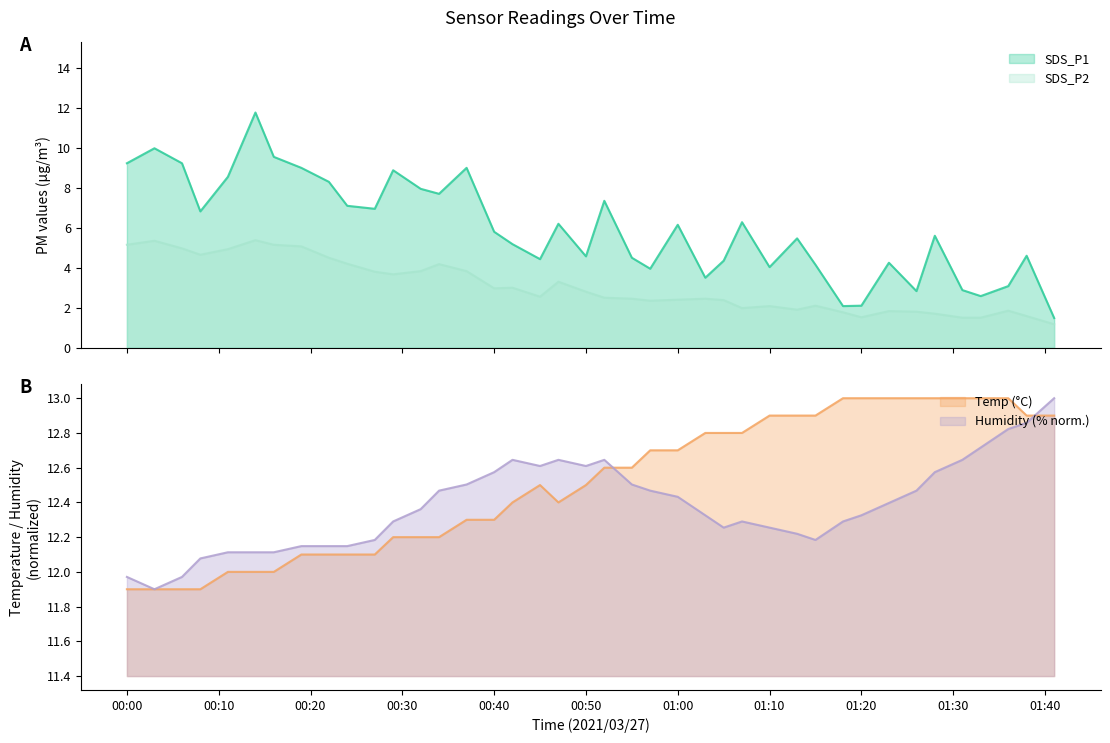

At which category does SDS_P1 reach its first local peak?

2021/03/27 00:03